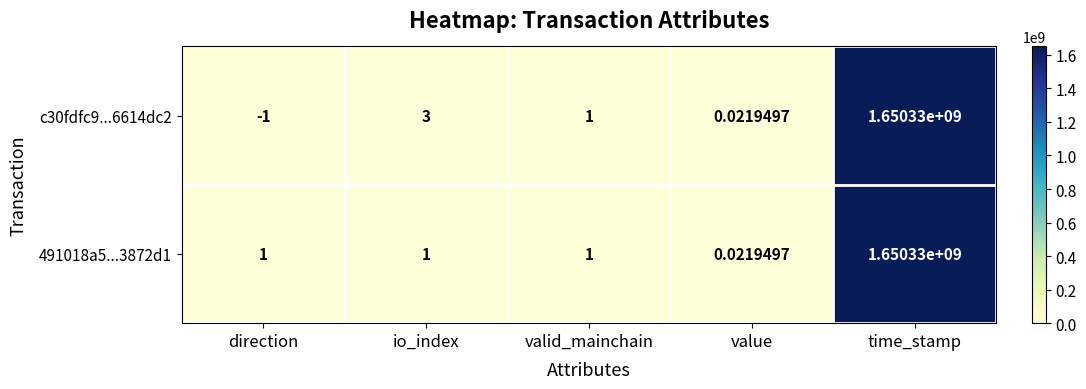

List the labels in order of c30fdfc9...6614dc2 value, smallest first.

direction, value, valid_mainchain, io_index, time_stamp